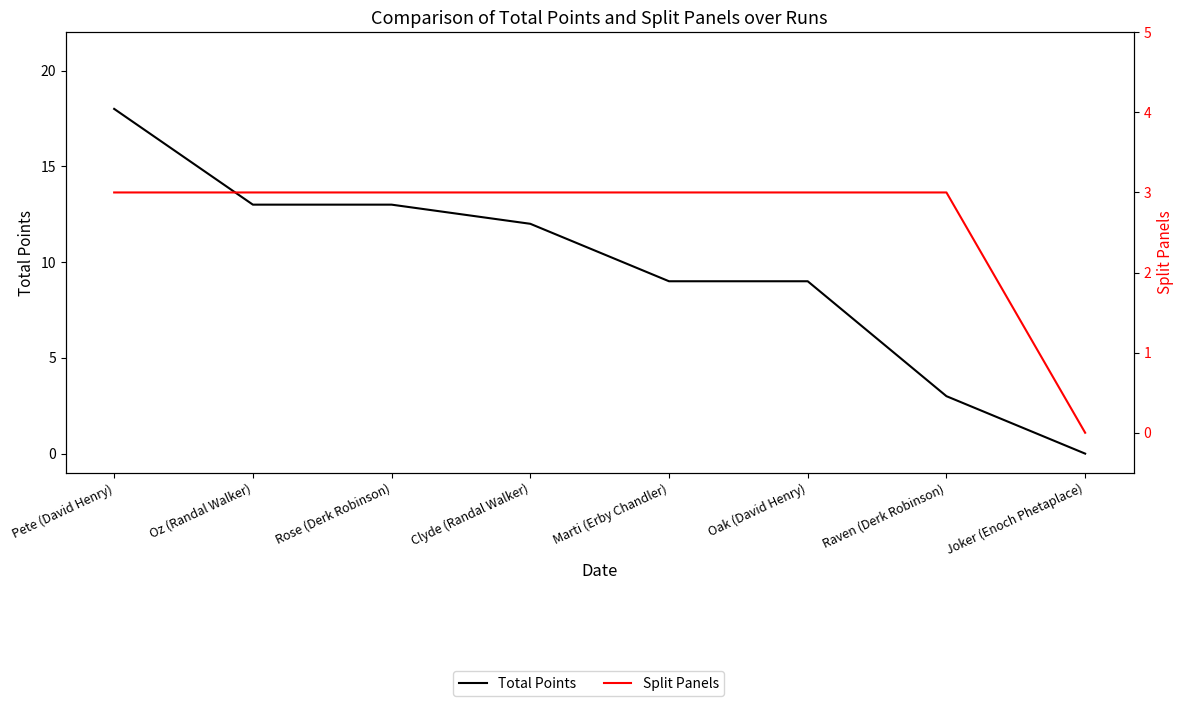

The Split Panels series shows 5 at Rose (Derk Robinson). True or false?

False